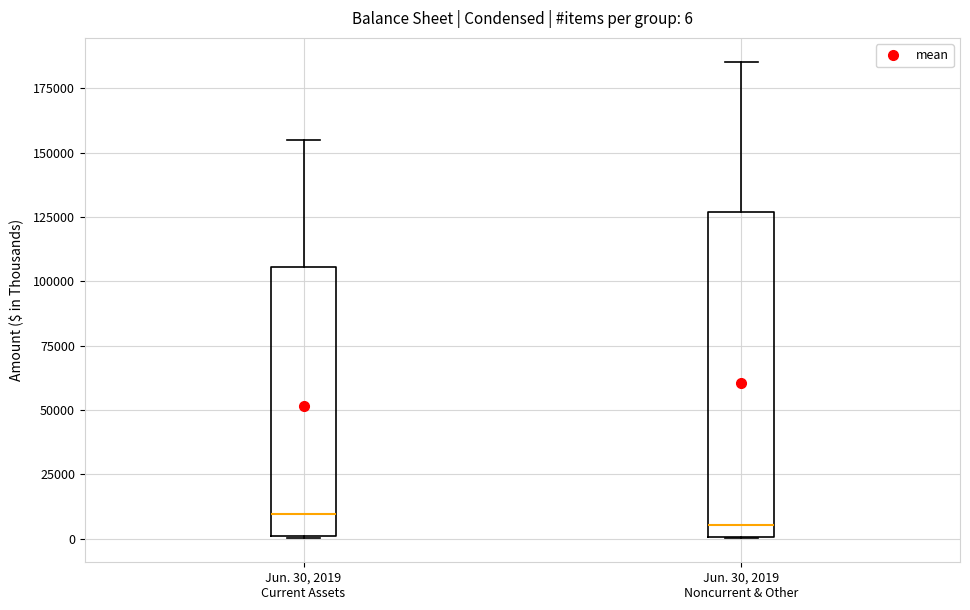

Comparing the boxes themselves (not the whiskers), which one is the tallest?

Jun. 30, 2019 Noncurrent & Other